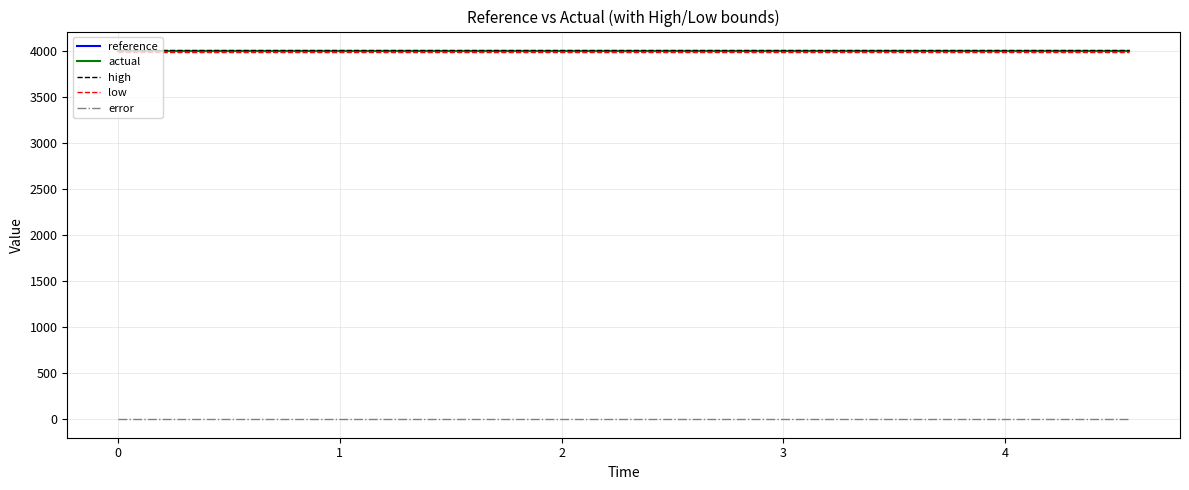

True or false: actual and low intersect in this chart.

False